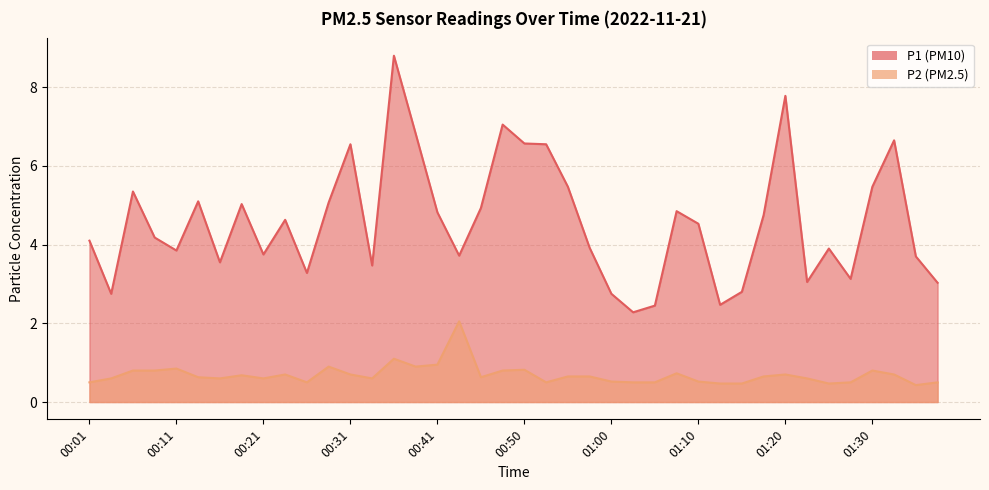

How many lines are shown in the chart?

2